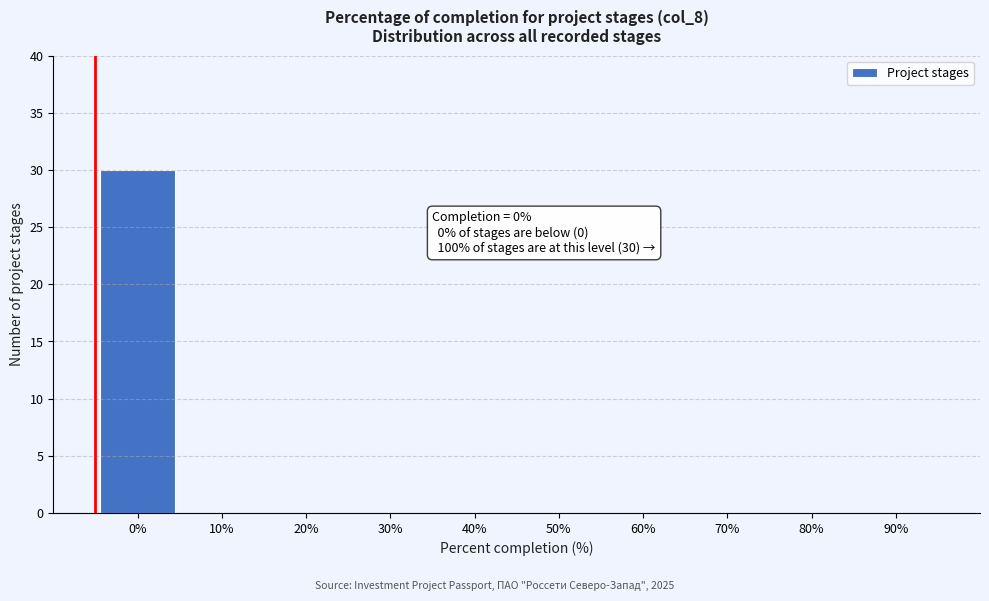

Reading right to left, list all the values displayed in this chart.

90%=0	80%=0	70%=0	60%=0	50%=0	40%=0	30%=0	20%=0	10%=0	0%=30